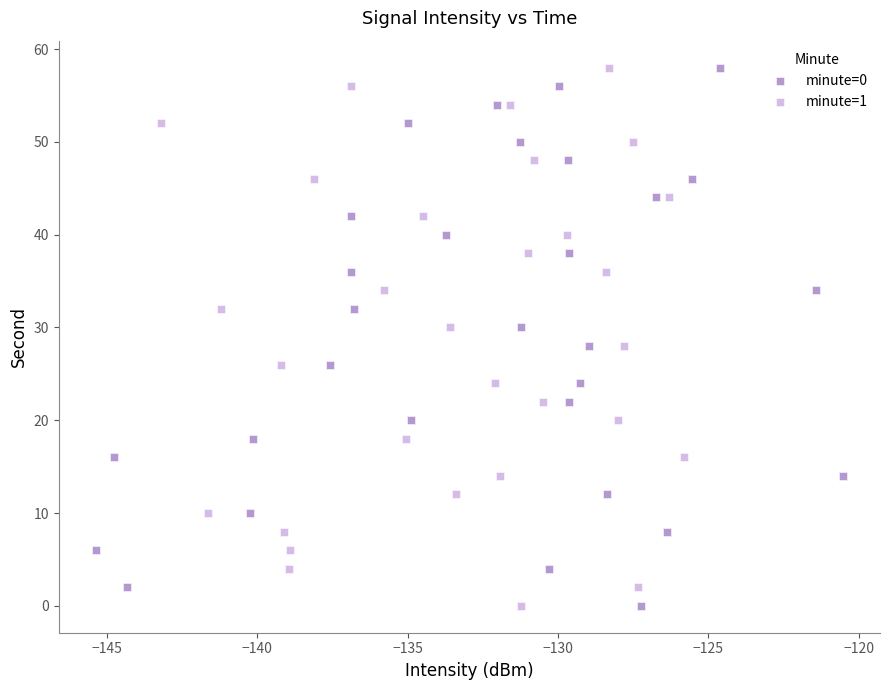

What are all the series names shown in the legend?

minute=0, minute=1